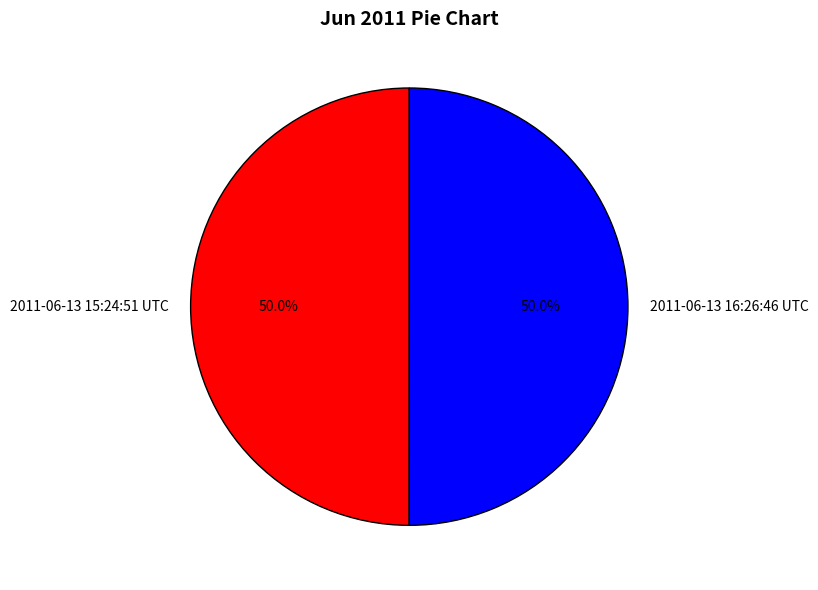

How many slices are in this pie chart?

2